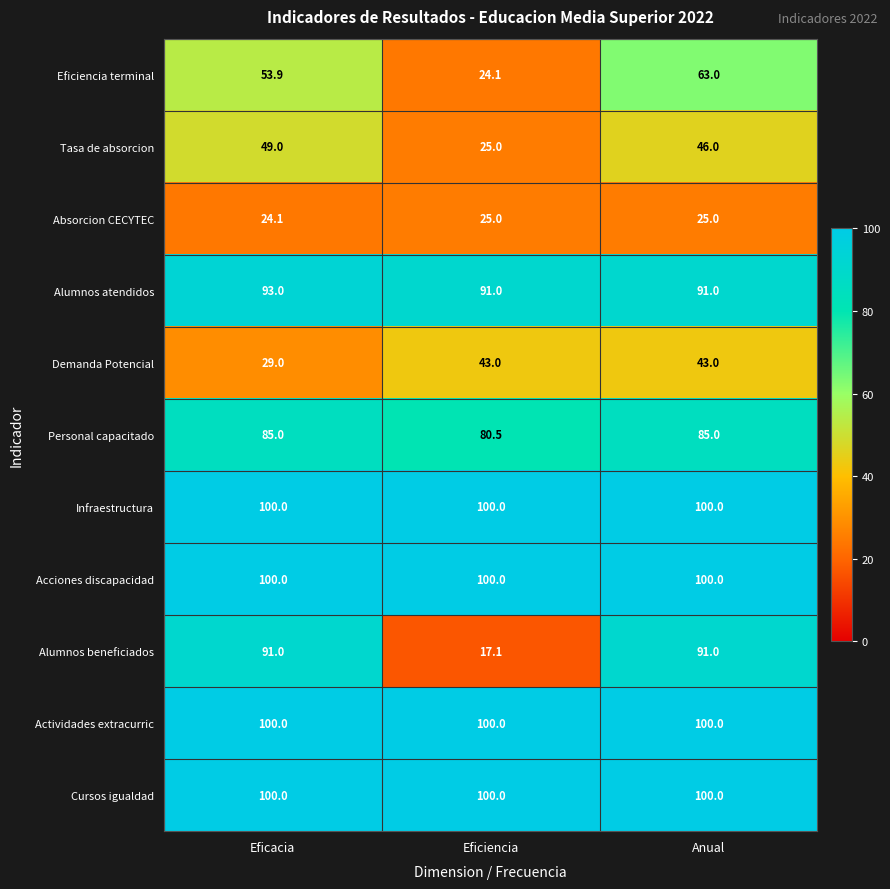

Which series has the largest range (max minus min)?

Alumnos beneficiados